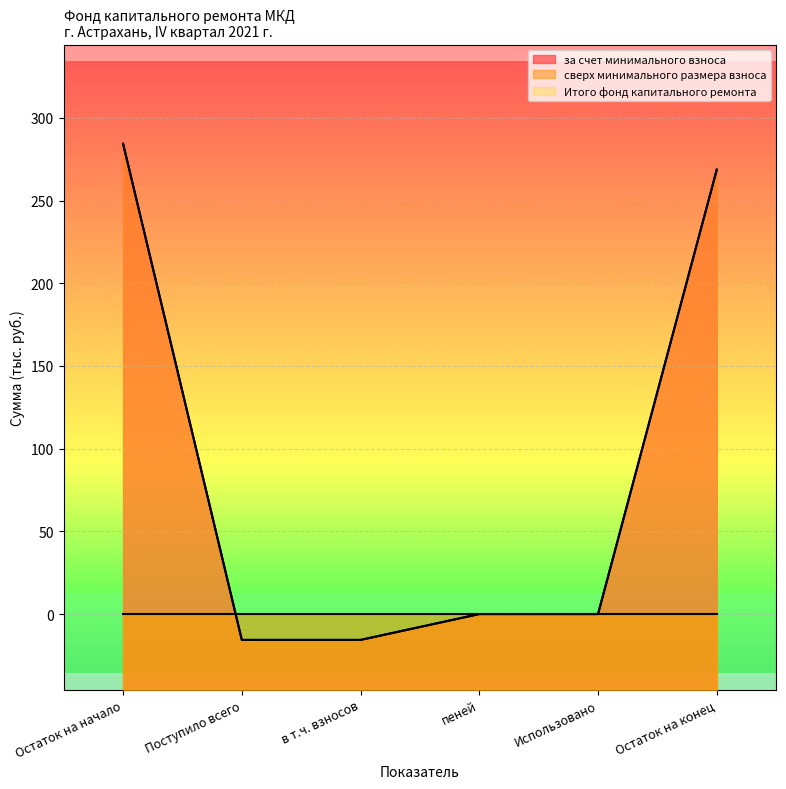

What is the smallest value displayed?

-15.6